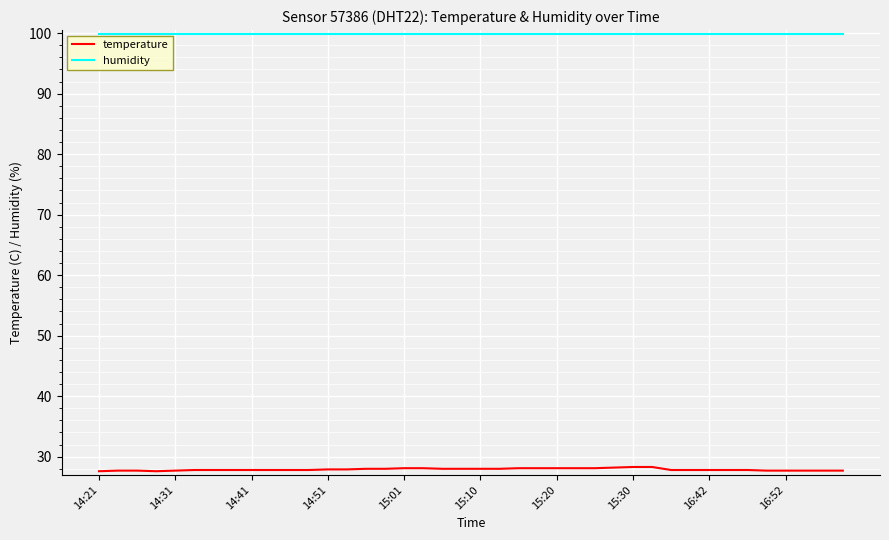

True or false: temperature and humidity cross at least once.

False